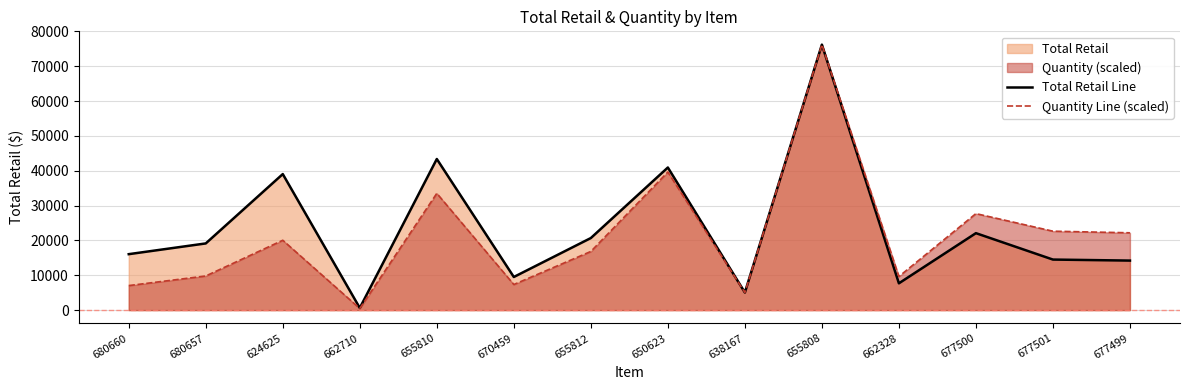

Where is the first local maximum for Quantity Line (scaled)?

624625